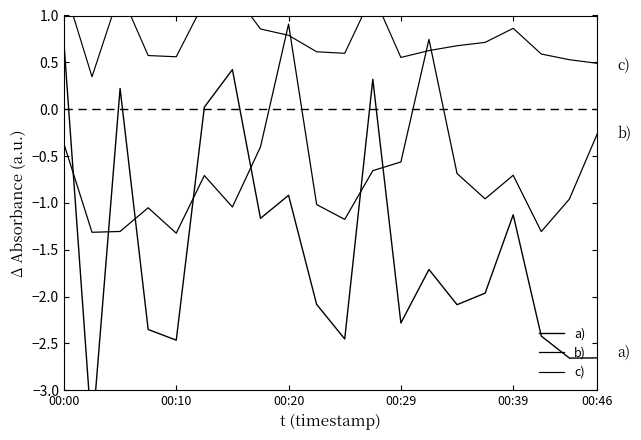

What is the difference between the highest and lowest values at 14?

2.8